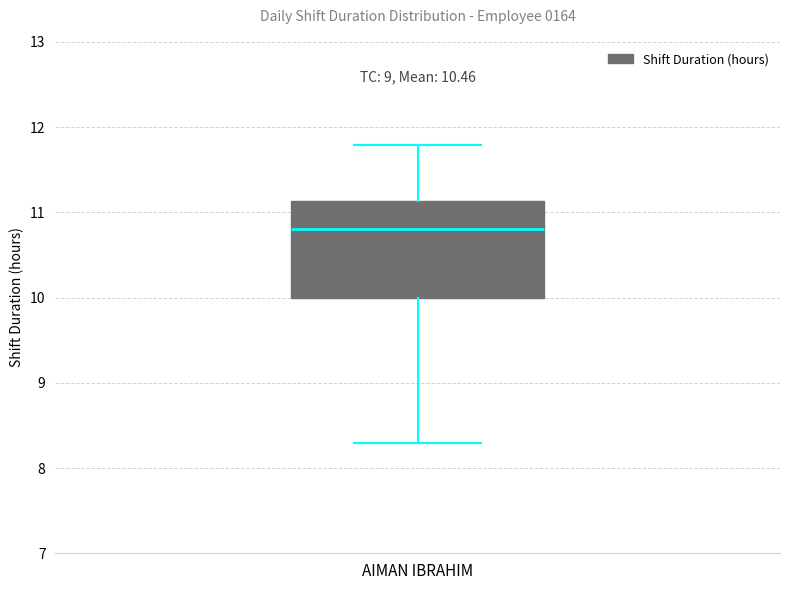

Read this box plot against the y-axis: the position of the median line, the range covered by the box, and the ends of both whiskers. The values are not printed on the chart, so give them approximately, as read against the axis.

median 10.8, box 10.0 to 11.1, whiskers 8.3 to 11.8